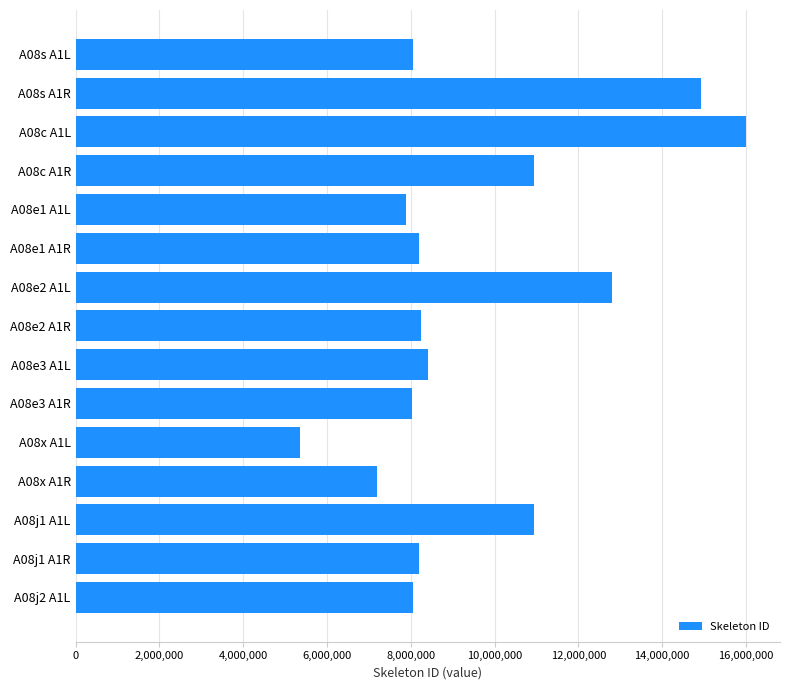

At which category does the chart reach its peak across all series?

A08c A1L